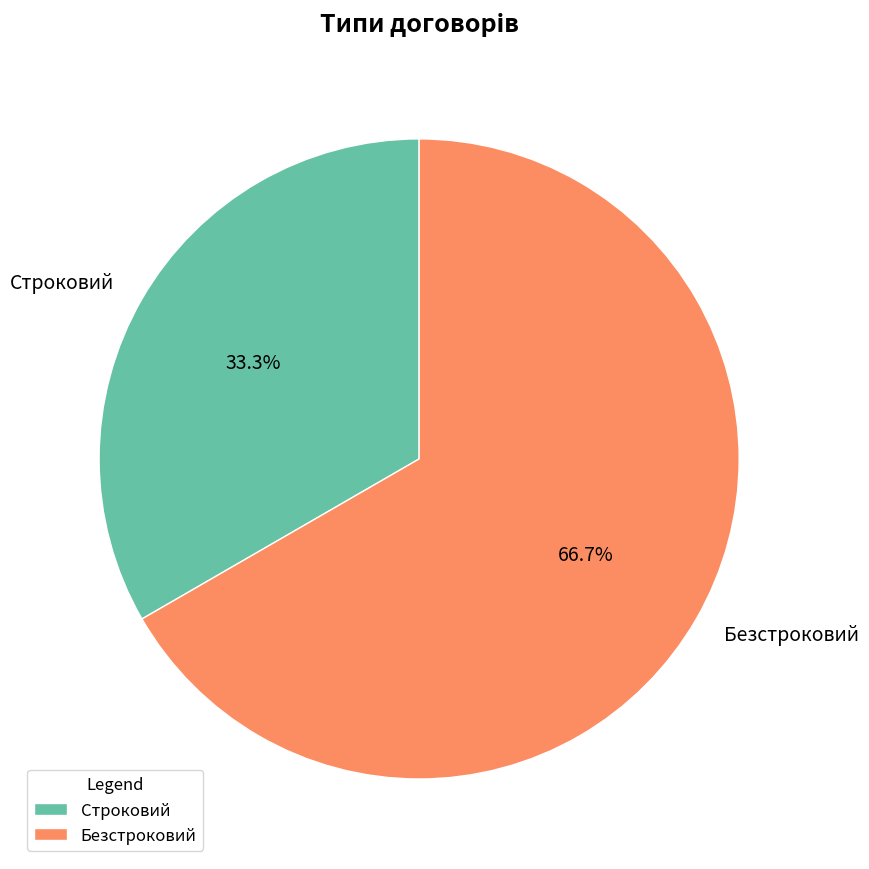

To the nearest percent, what is the difference between the largest and smallest slice percentages?

33%